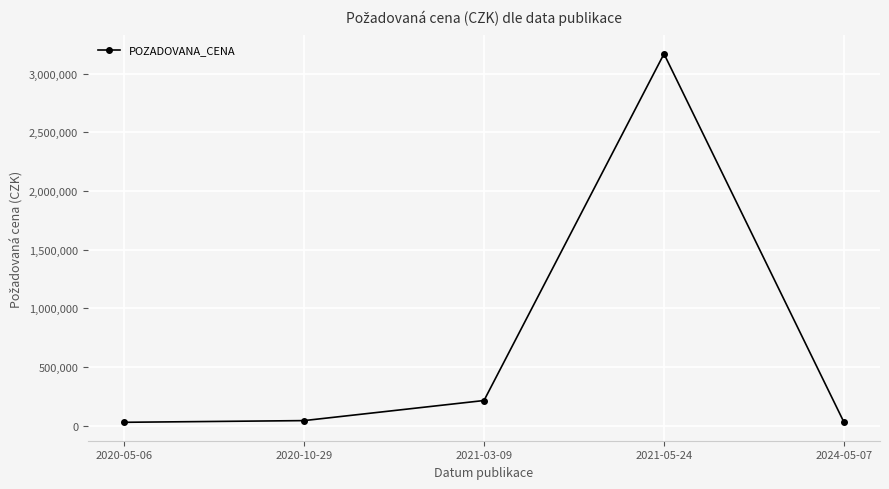

Which label corresponds to the largest value in the chart?

2021-05-24